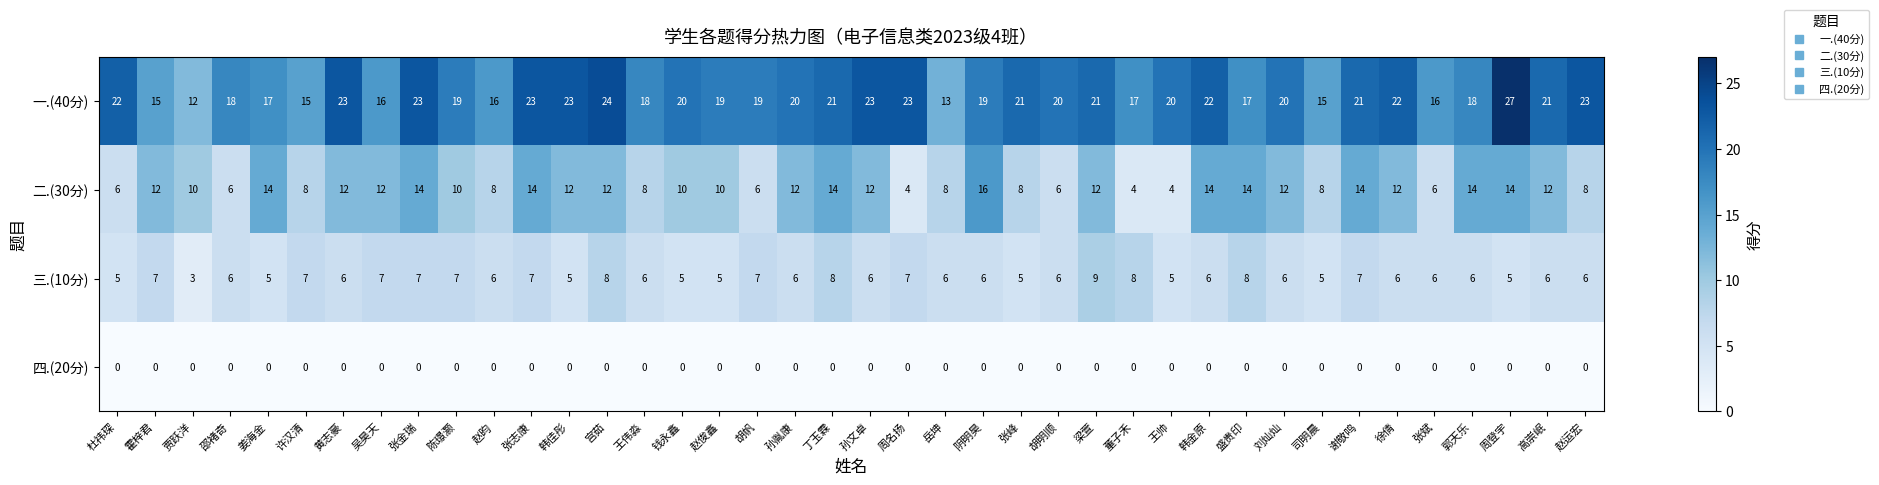

Between 张金瑞 and 胡明顺, which series saw the biggest shift?

二.(30分)